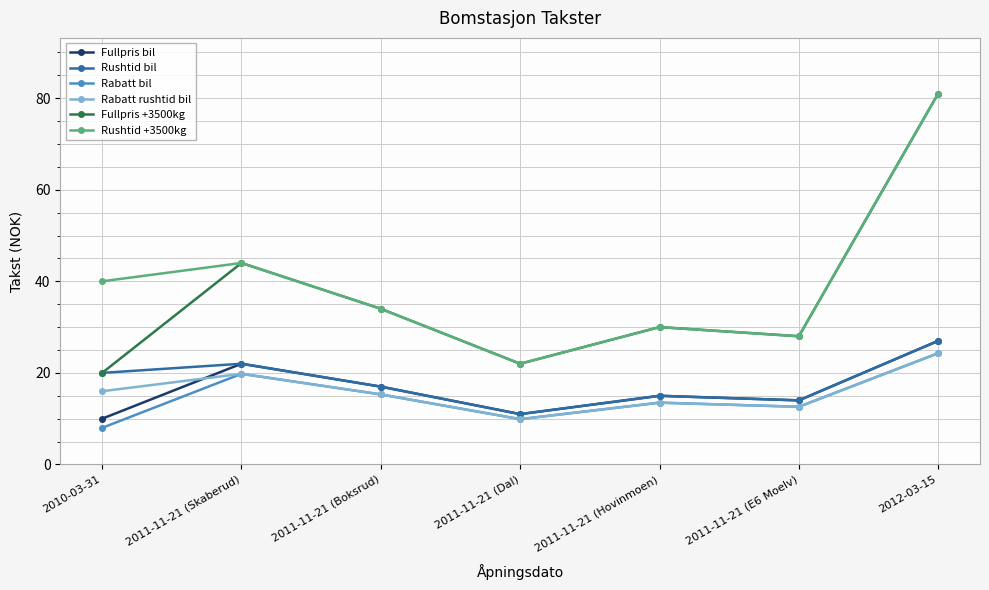

List the labels in order of Fullpris bil value, largest first.

2012-03-15, 2011-11-21 (Skaberud), 2011-11-21 (Boksrud), 2011-11-21 (Hovinmoen), 2011-11-21 (E6 Moelv), 2011-11-21 (Dal), 2010-03-31